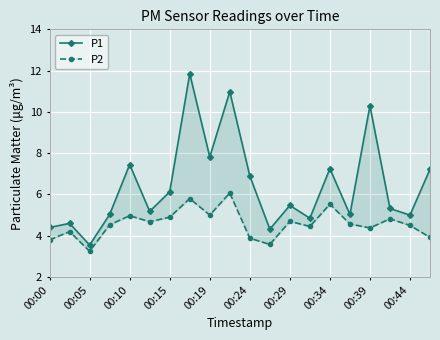

At 15, list the series in order from largest to smallest.

P1, P2